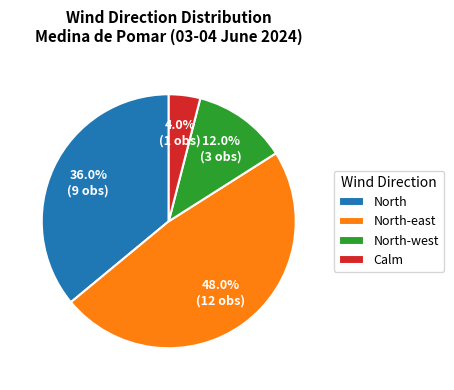

Is it true that North is 36% of the pie?

True